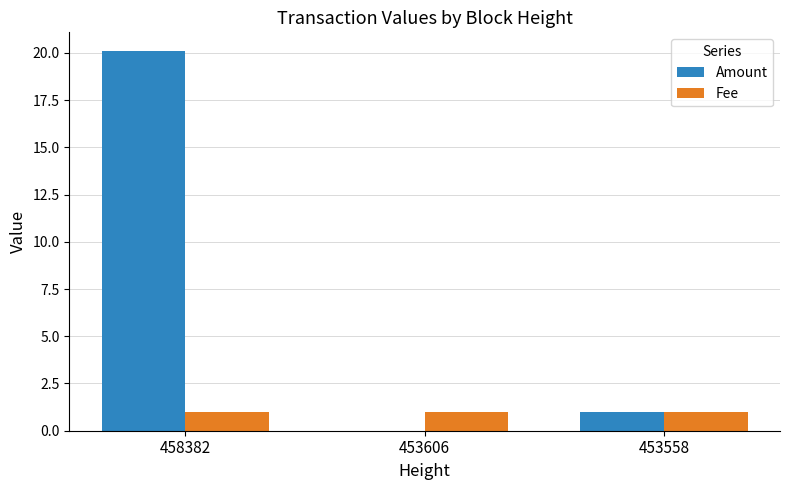

Is it true that Fee equals 1.0 at 458382?

True